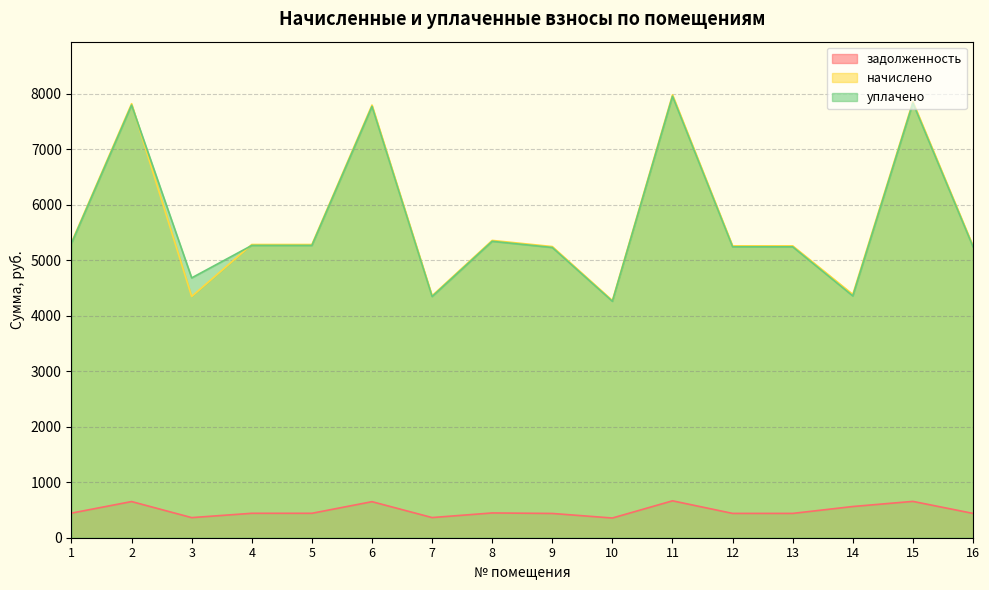

Is the value of начислено at 5 greater than the value of задолженность at 1?

Yes